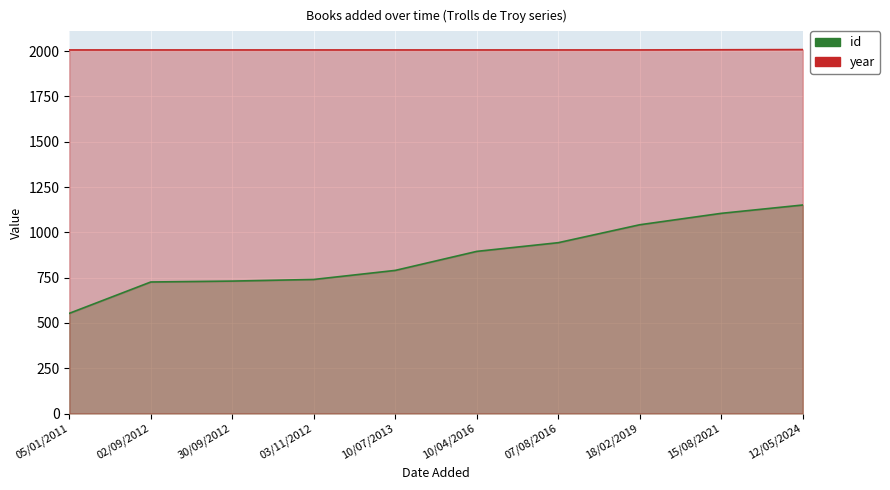

True or false: id and year cross at least once.

False